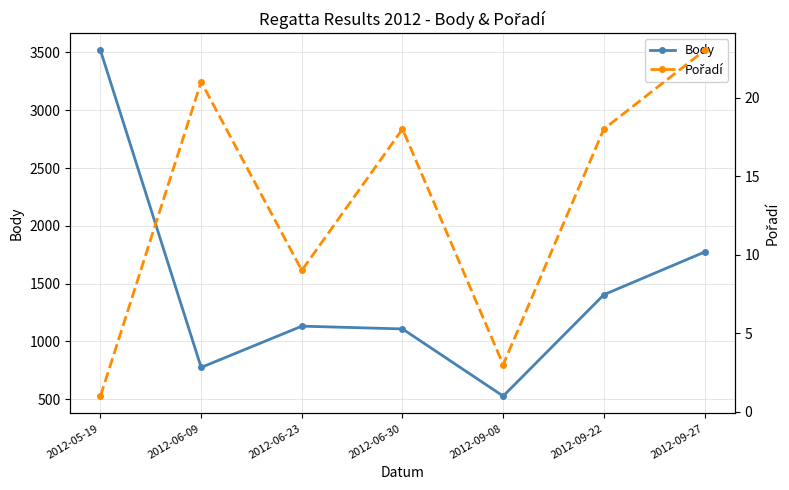

How many categories are shown in the chart?

7